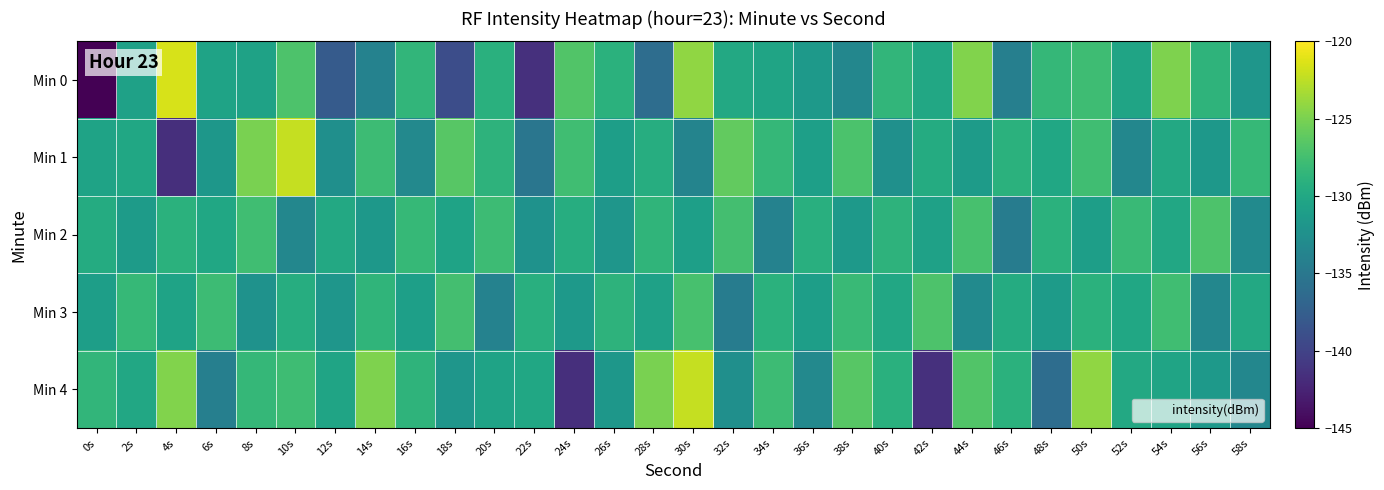

Which has a higher value, 8s or 0s?

8s